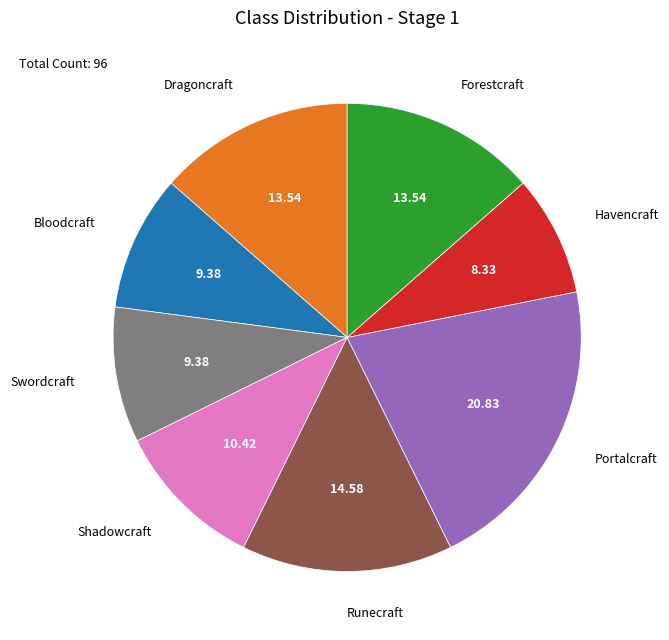

How many slices are in this pie chart?

8